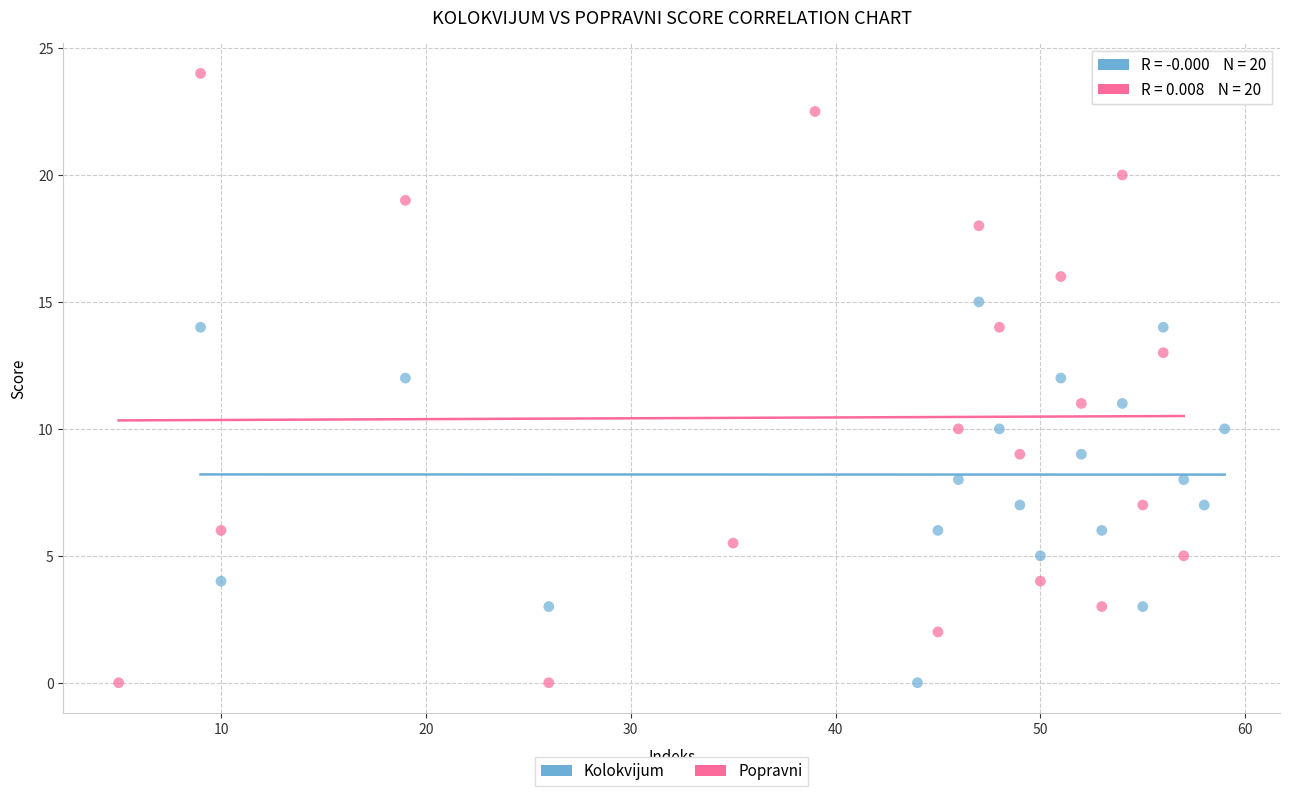

Which series has the largest Y range (max minus min)?

Popravni